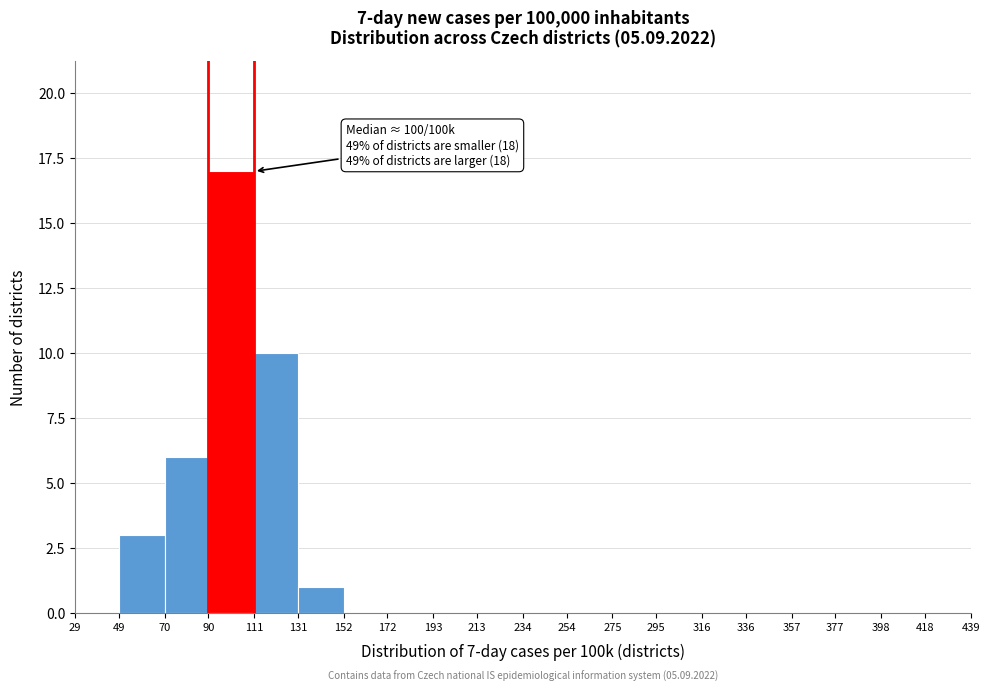

Over which range of the x-axis is the bar tallest?

90 to 111